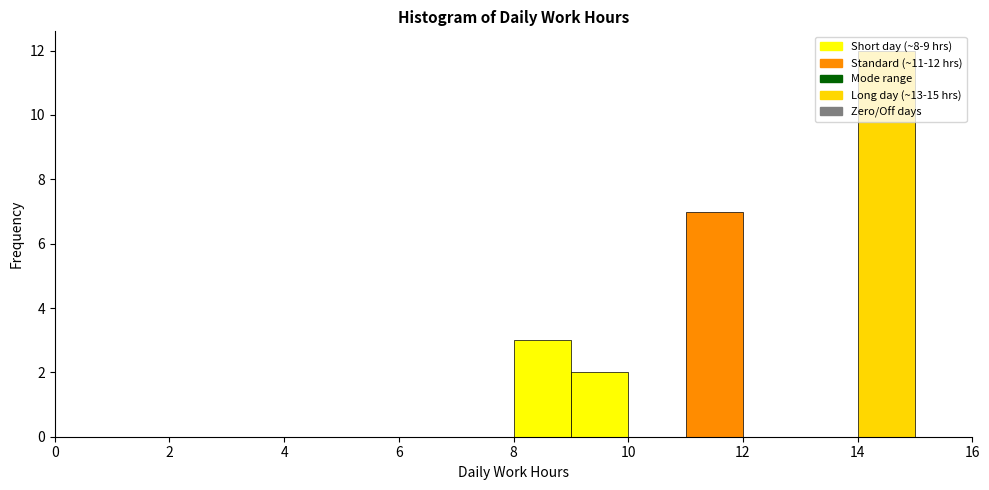

Over which range of the x-axis is the bar tallest?

14 to 15